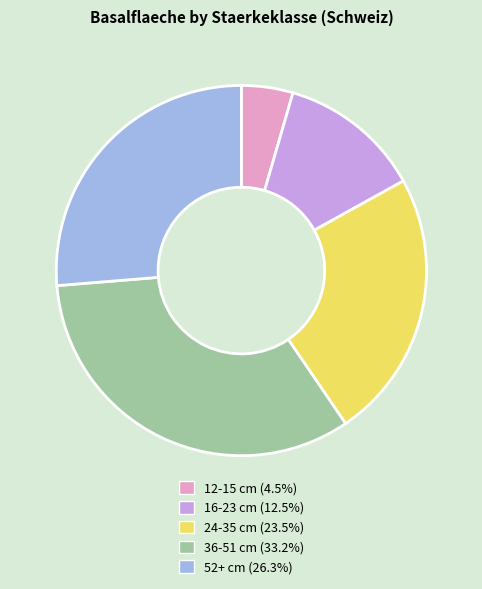

Between 52+ cm and 24-35 cm, which is larger?

52+ cm